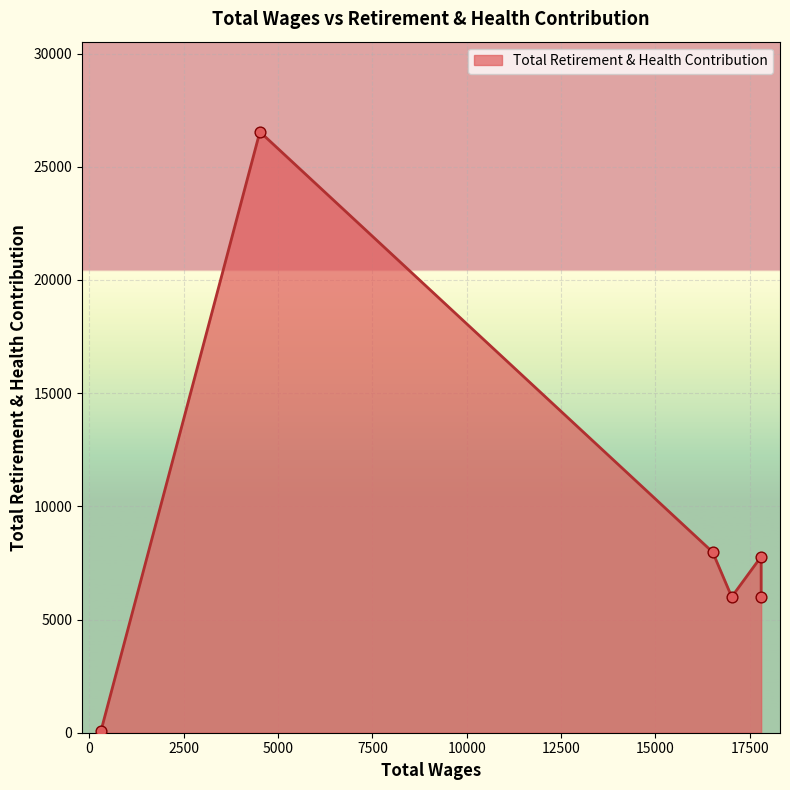

Between 302.0 and 17802.0, which is larger?

17802.0